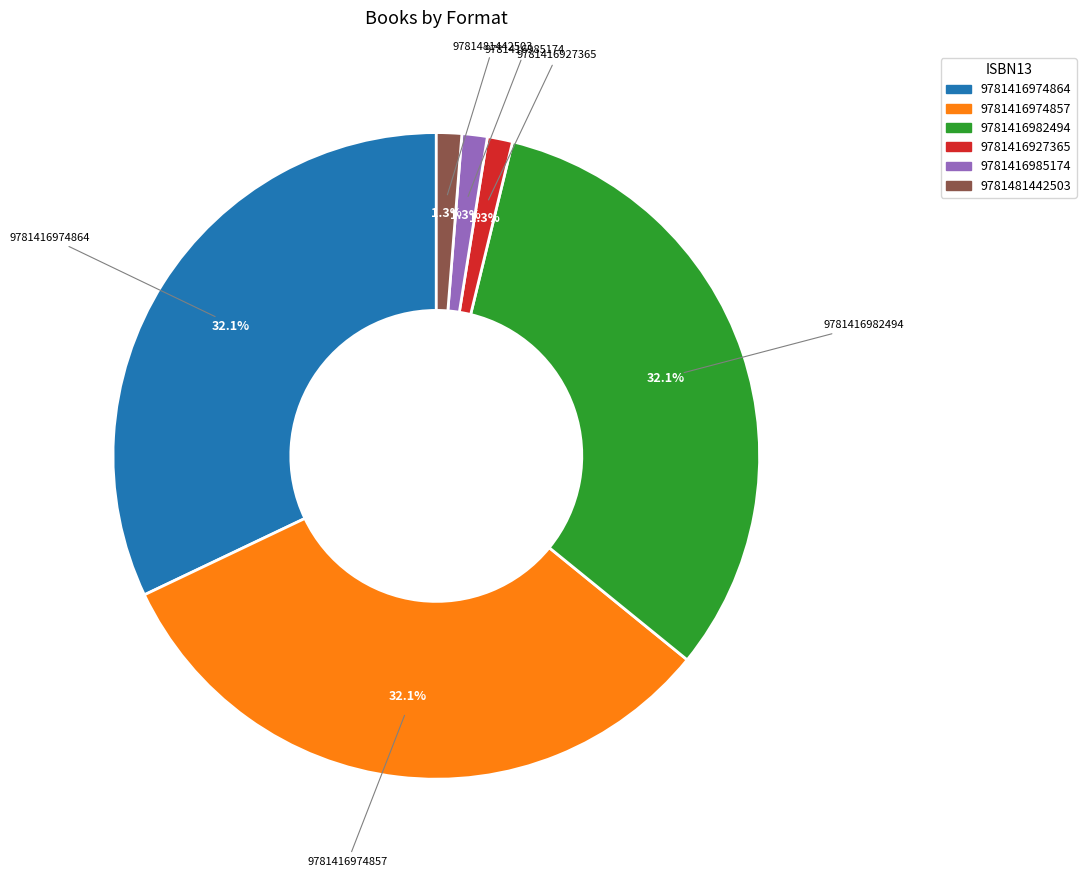

To the nearest percent, what percentage of the pie is 9781481442503?

1%